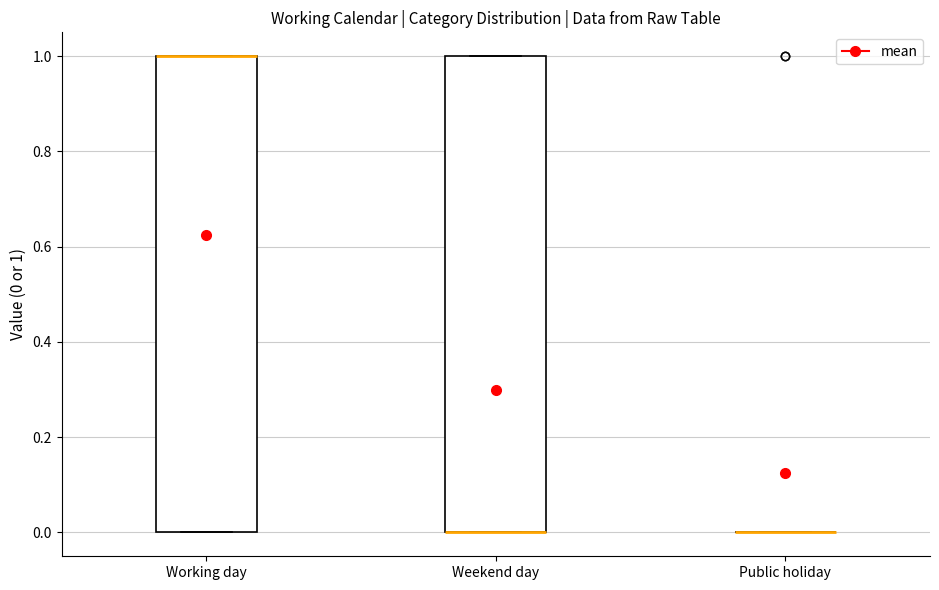

Reading left to right, read every box against the y-axis: the position of its median line, the range the box covers, and the ends of its whiskers. The values are not printed on the chart, so give them approximately, as read against the axis.

Working day: median 1 (drawn on the box's upper edge), box 0 to 1, whiskers 0 to 1
Weekend day: median 0 (drawn on the box's lower edge), box 0 to 1, whiskers 0 to 1
Public holiday: box collapsed to a line at 0, whiskers 0 to 0